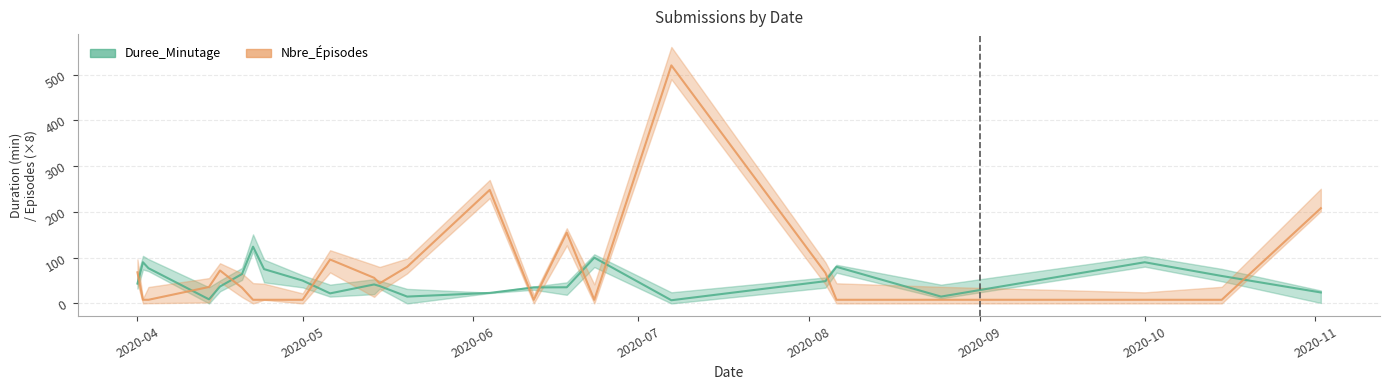

What is the minimum value for Duree_Minutage?

7.0